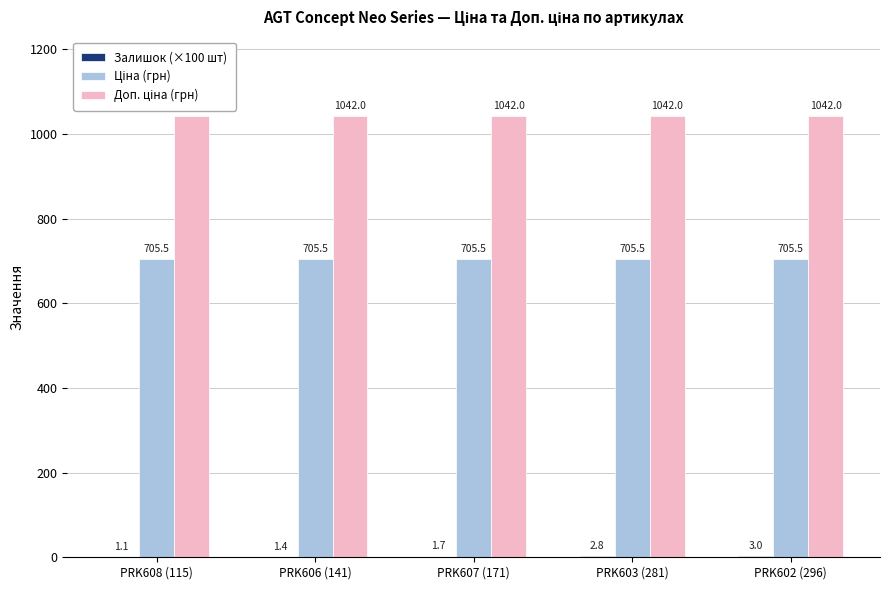

What is the greatest value displayed?

1042.0